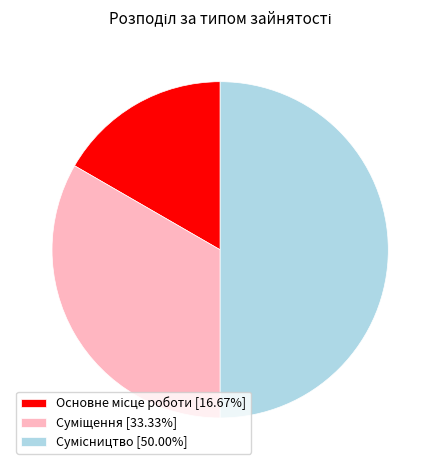

Count the number of slices in the pie.

3